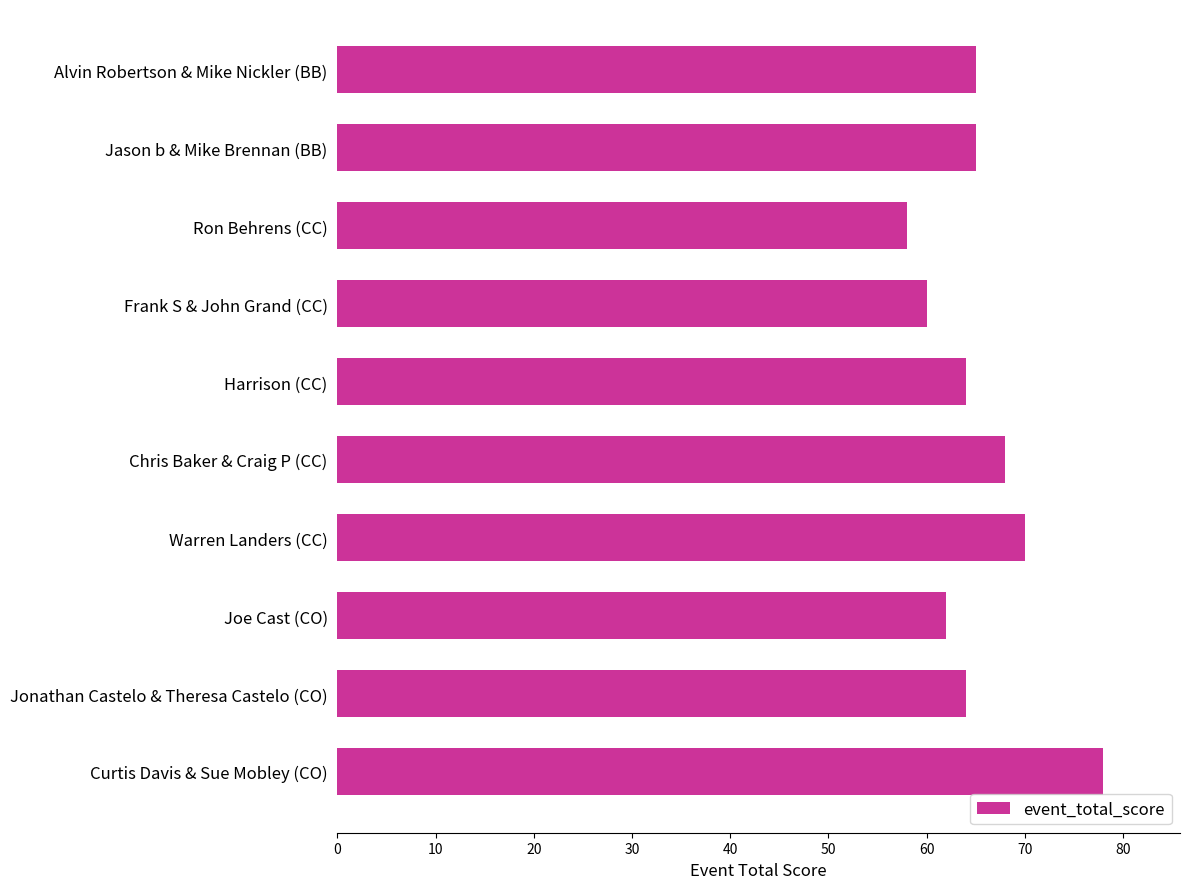

The chart shows a value of 130 at Curtis Davis & Sue Mobley (CO). True or false?

False